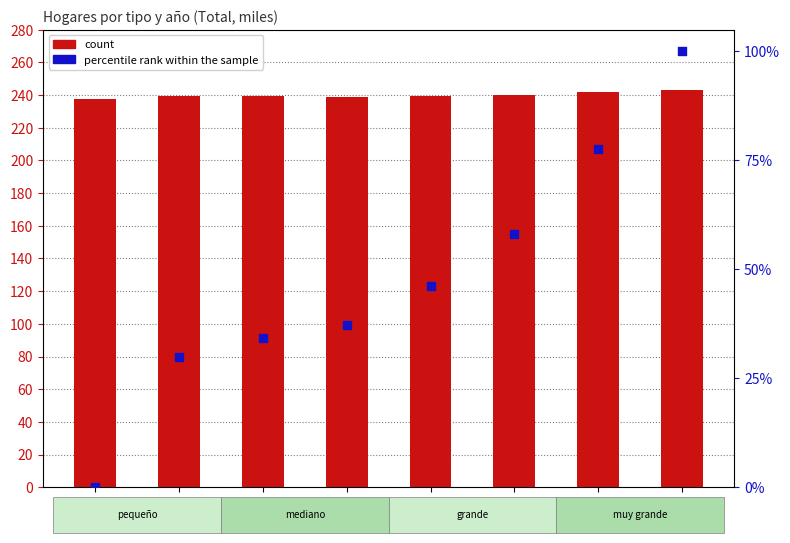

At which category is the sum across all series the highest?

2020